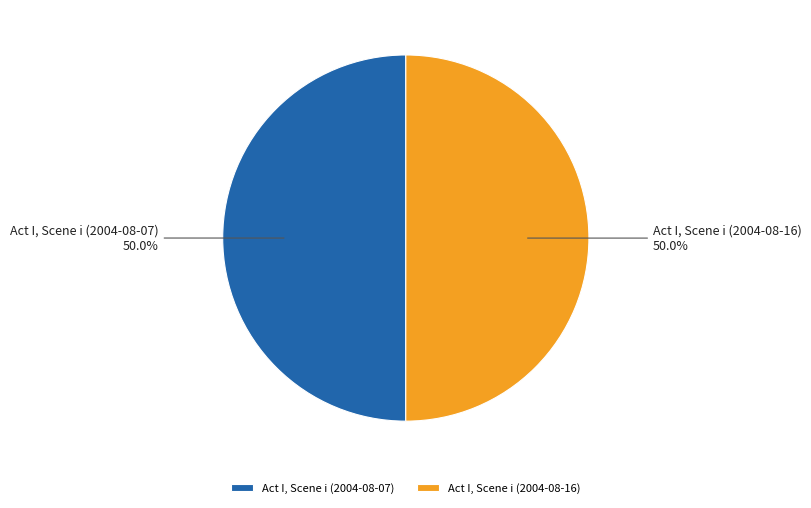

To the nearest percent, what portion does Act I, Scene i (2004-08-07) represent?

50%